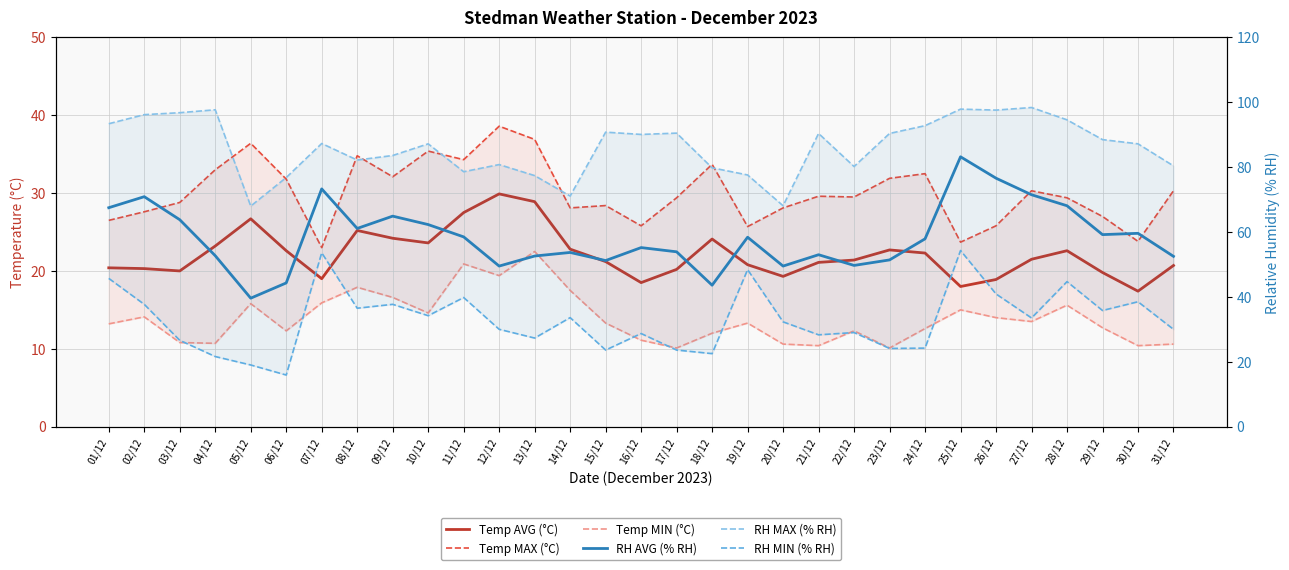

What is the value of the Temp MAX (°C) point at the 13th from the left?

36.9